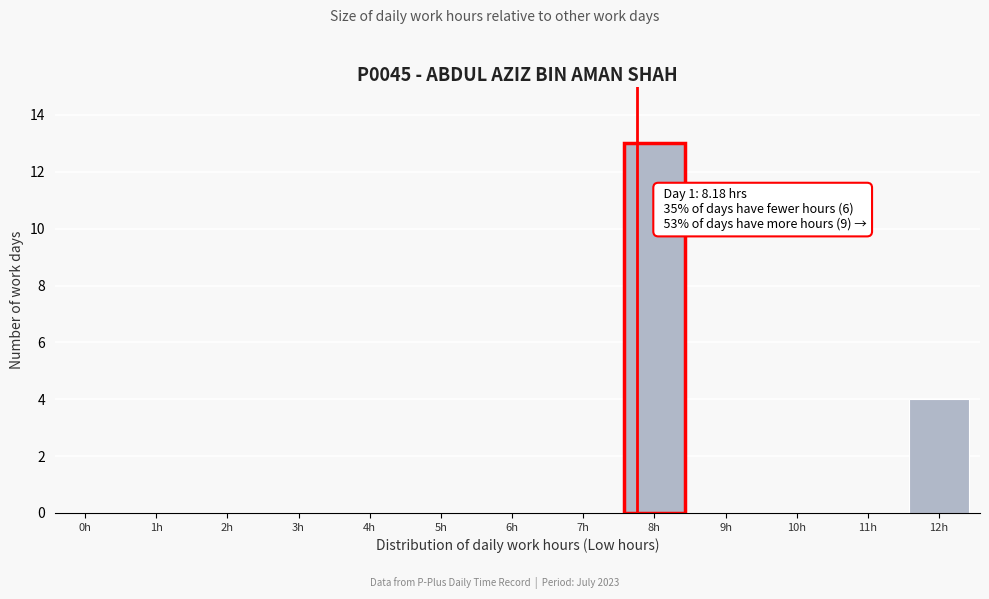

Reading left to right, extract all data points from this chart.

0h=0	1h=0	2h=0	3h=0	4h=0	5h=0	6h=0	7h=0	8h=13	9h=0	10h=0	11h=0	12h=4